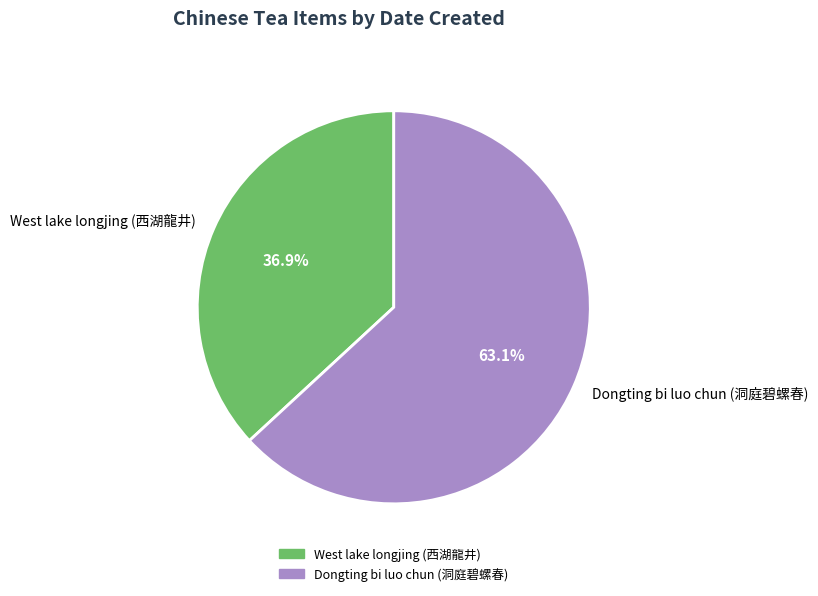

To the nearest percent, what is the difference between the largest and smallest slice percentages?

26%